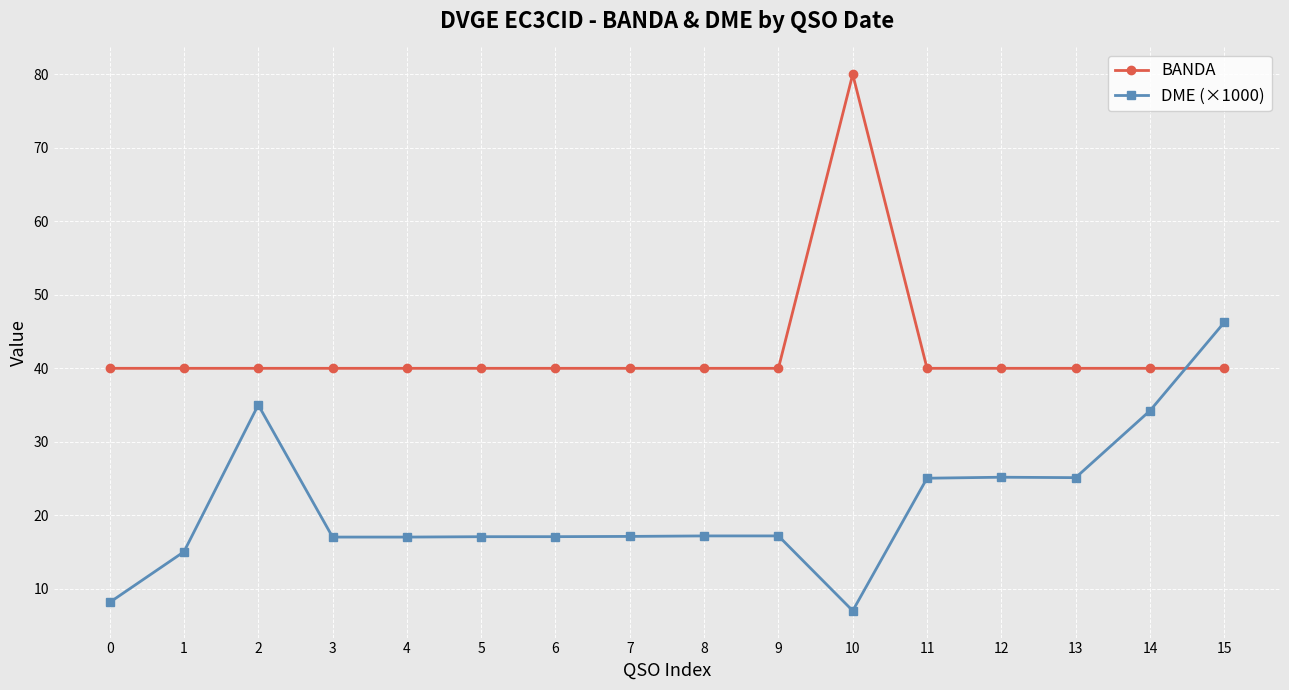

What is the spread (max minus min) of values at 8?

22.8